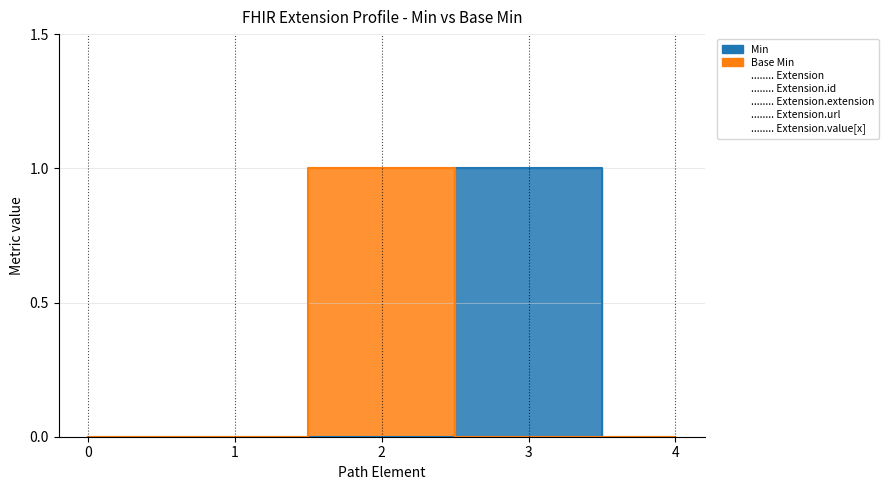

Which category has the lowest value across all series?

Extension